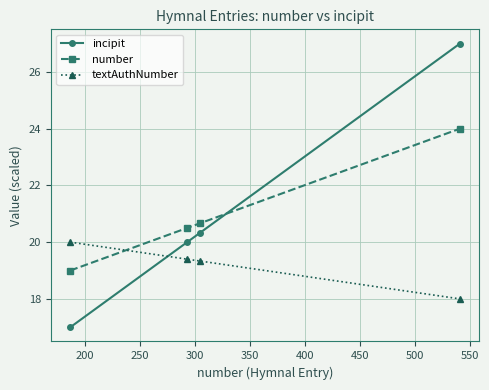

True or false: textAuthNumber has more than 2 interior local peaks.

False